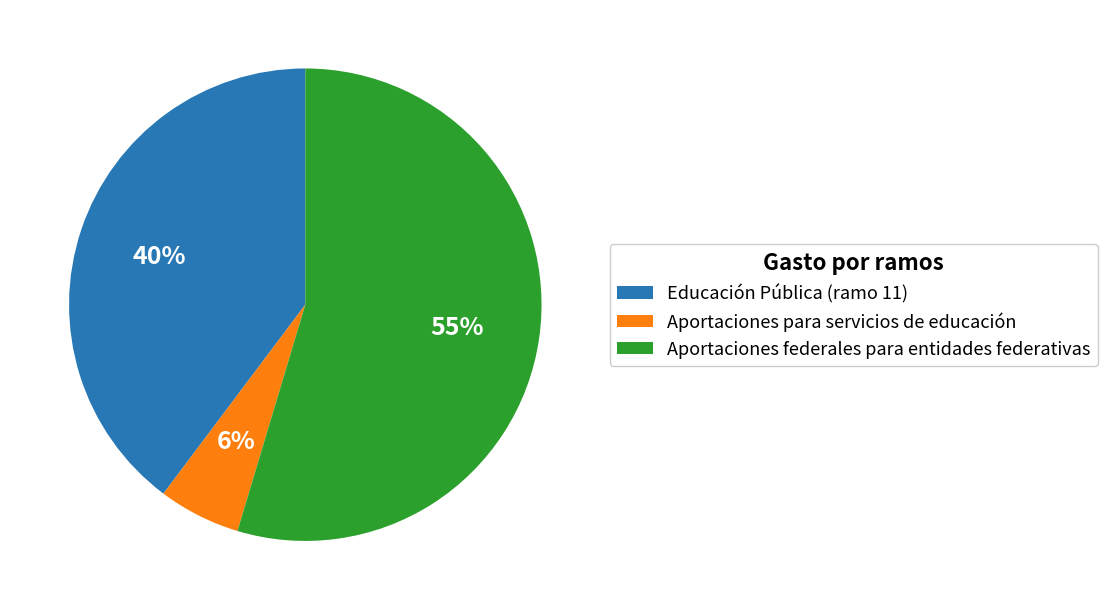

Is there a majority slice in this chart?

Yes